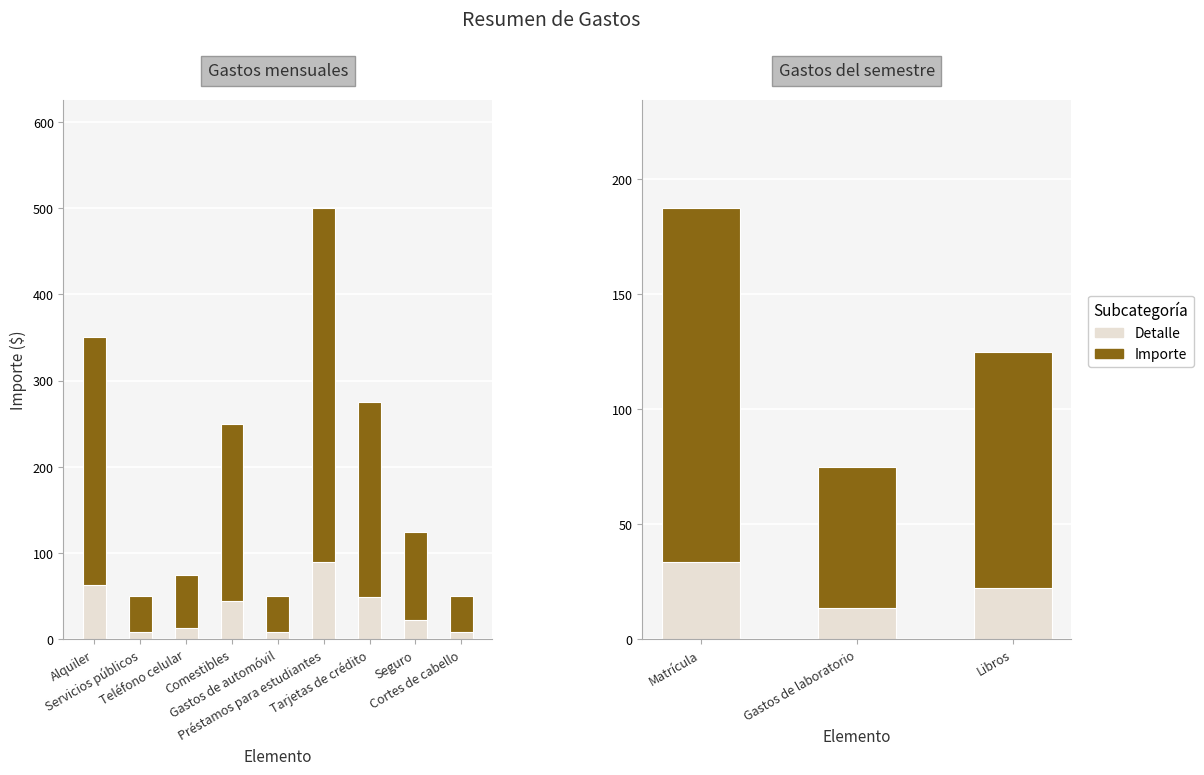

Is it true that Importe equals 246.6 at Matrícula?

False